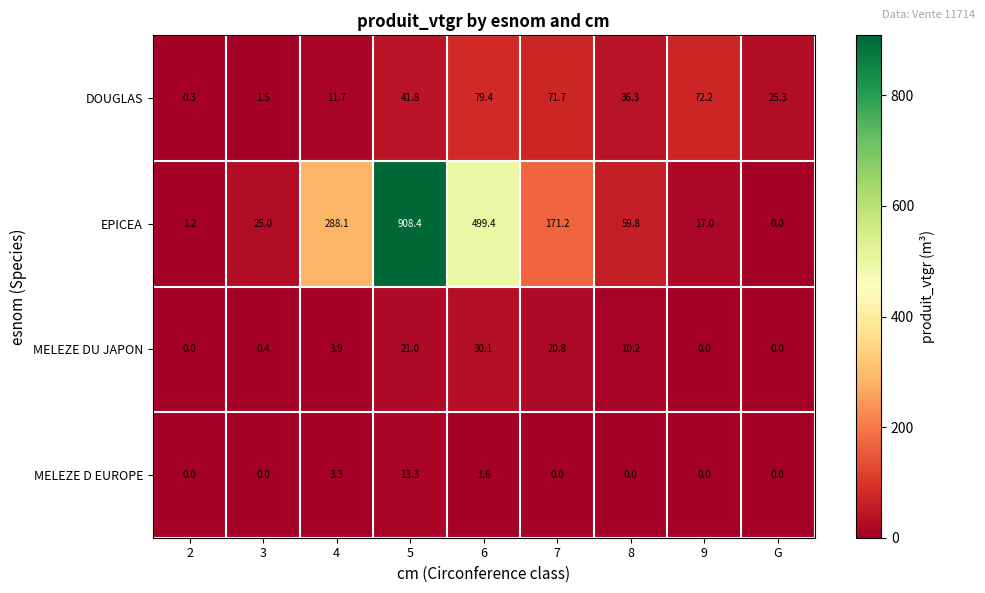

Which series has the largest total across all categories?

EPICEA